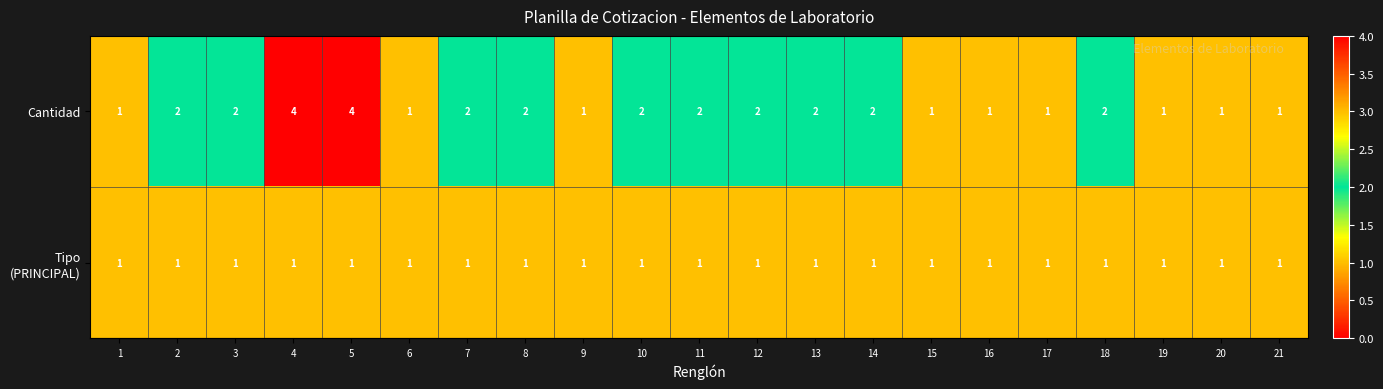

What is the difference between the maximum and minimum values in the Cantidad series?

3